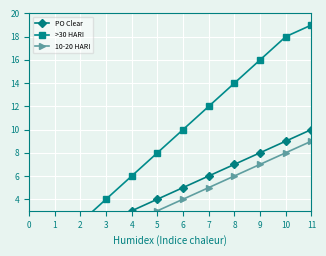

True or false: PO Clear has a value of 3 at 0.

False